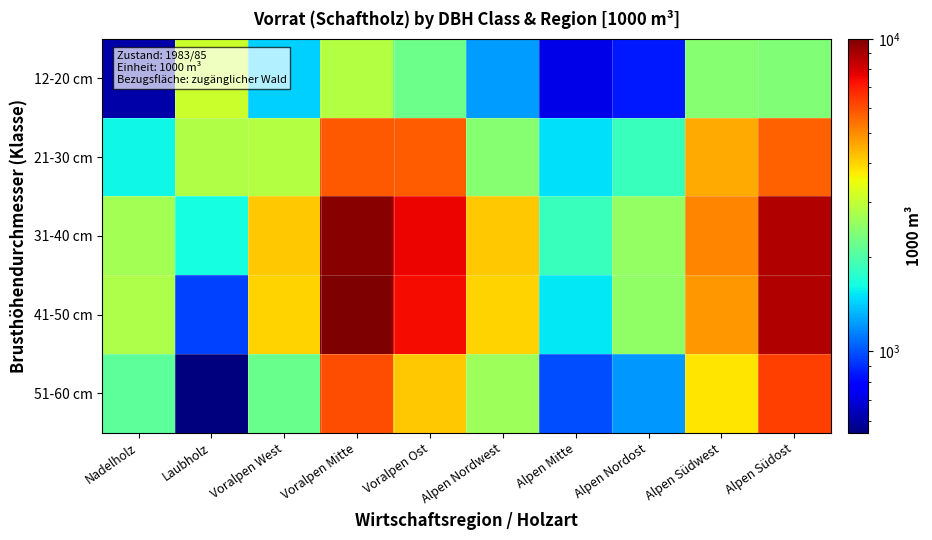

Rank the series by their maximum value, from highest to lowest.

41-50 cm, 31-40 cm, 51-60 cm, 21-30 cm, 12-20 cm